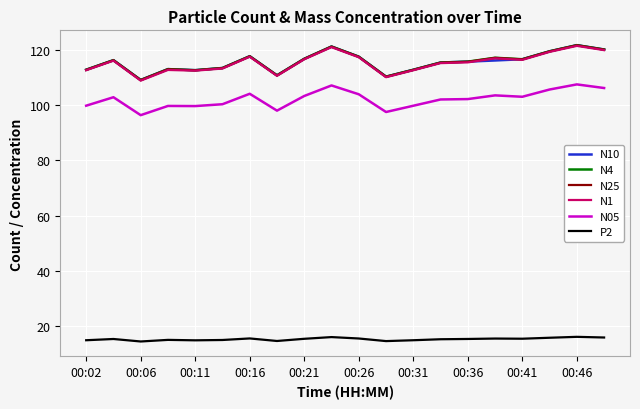

What is the greatest value displayed?

121.6